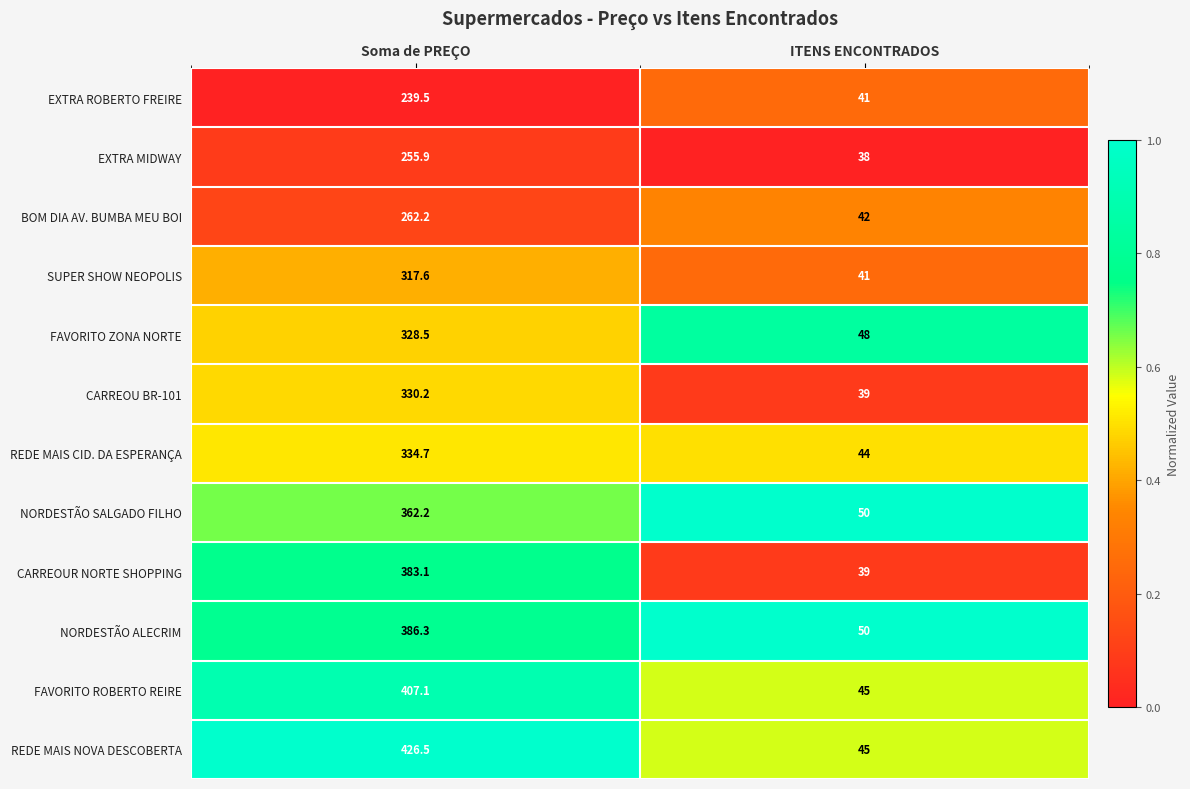

At which label does CARREOU BR-101 first exceed 330?

Soma de PREÇO